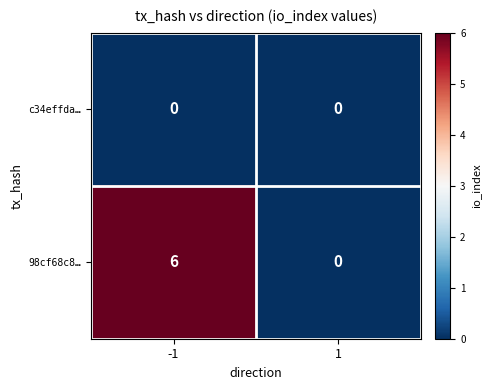

Rank the series by their maximum value, from lowest to highest.

c34effda…, 98cf68c8…